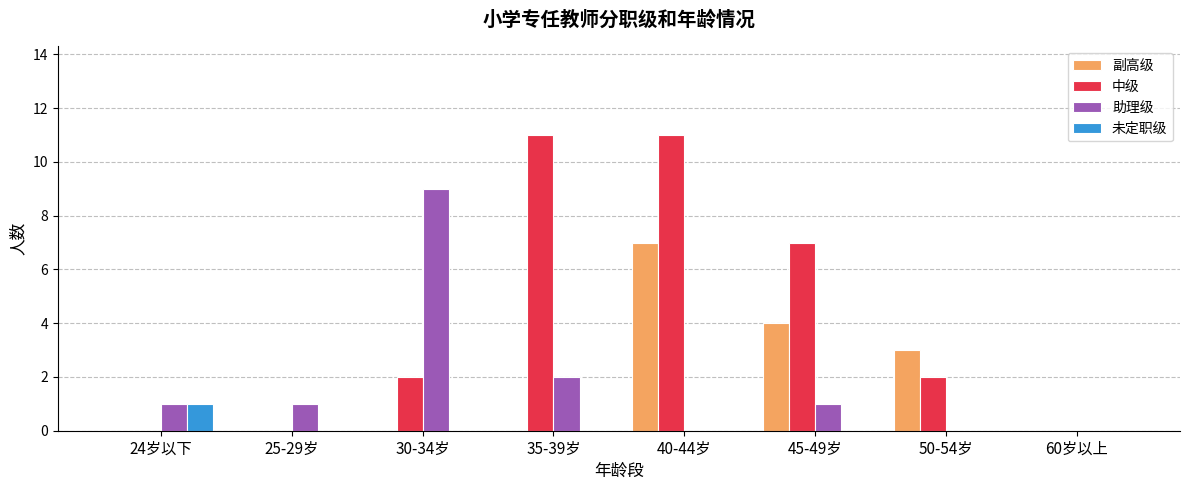

What is the spread (max minus min) of values at 25-29岁?

1